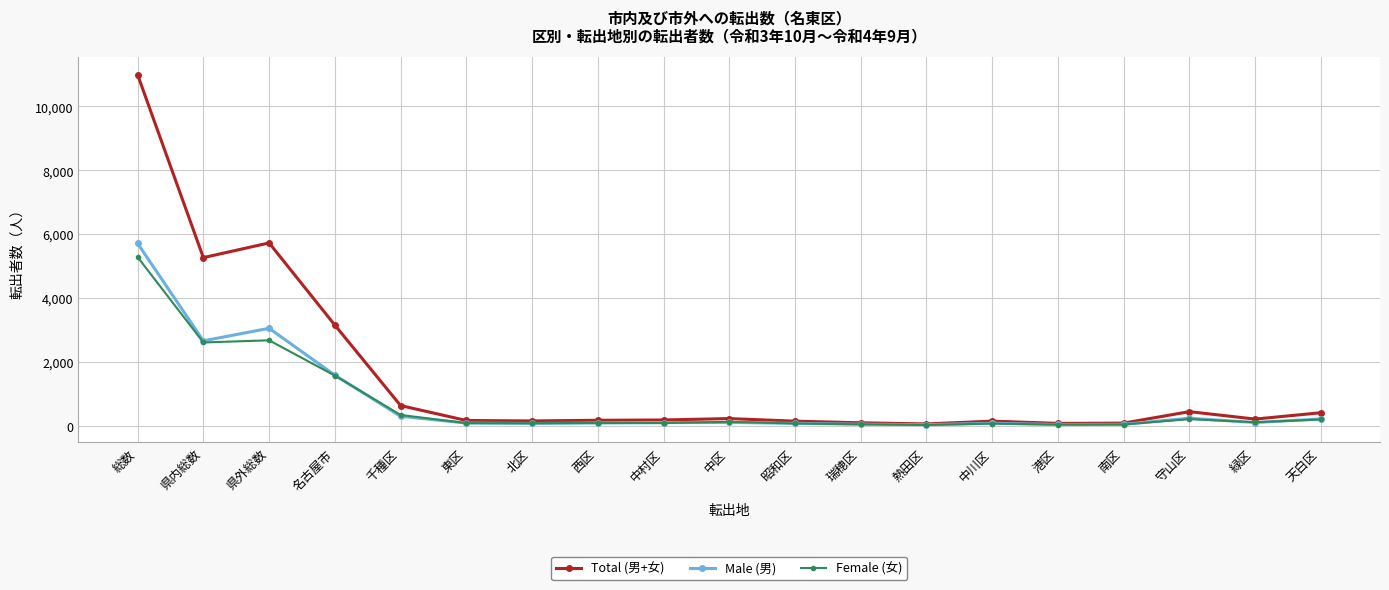

What is the label of the 1st point from the right?

天白区